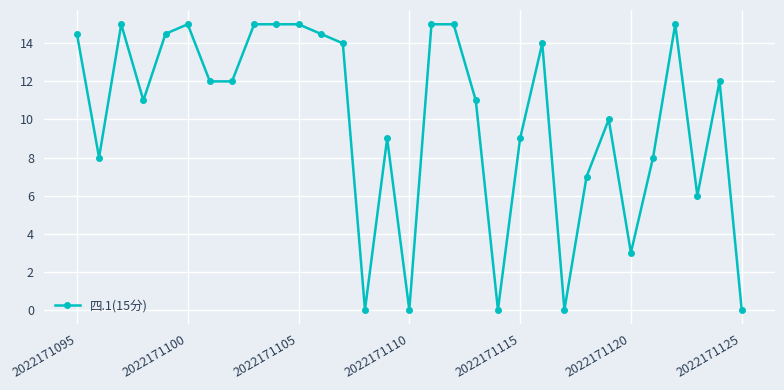

What is the difference between the second highest and second lowest values?

15.0